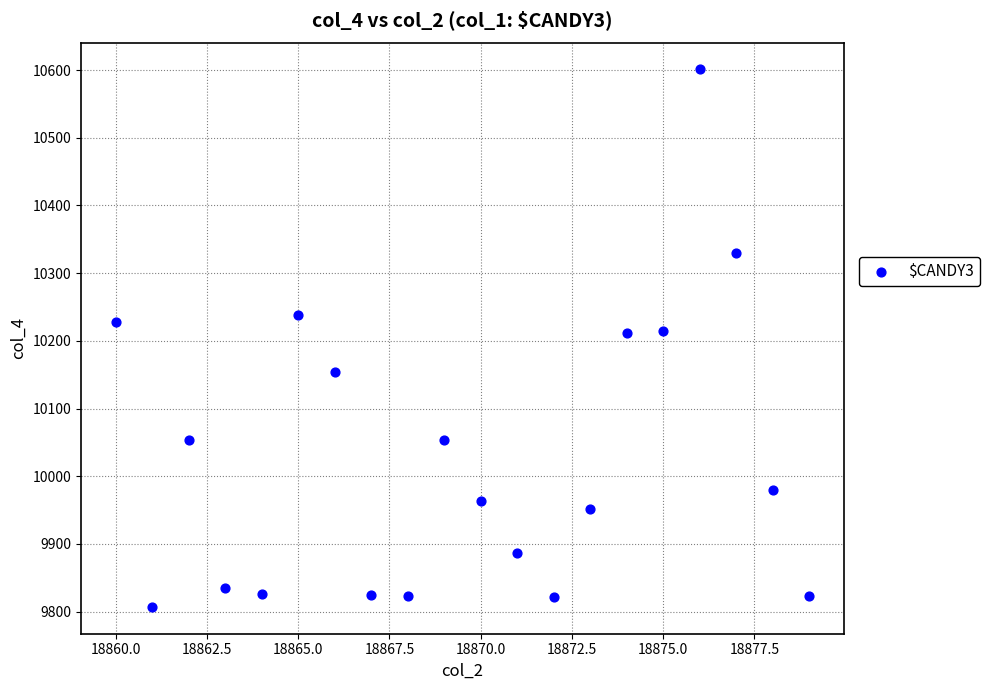

What is the range of Y values (max minus min)?

794